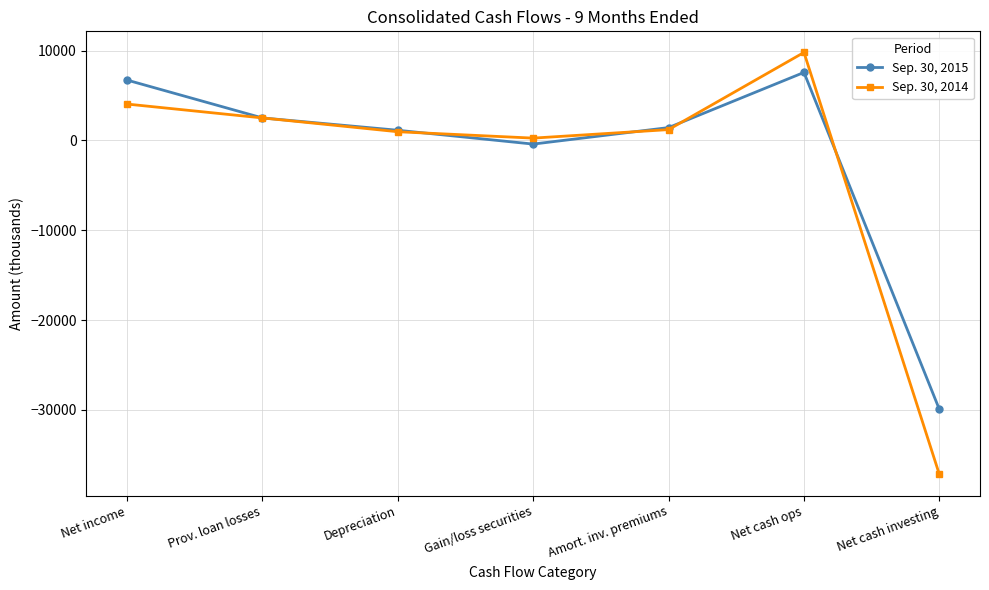

Where is the first local minimum for Sep. 30, 2015?

Gain/loss securities